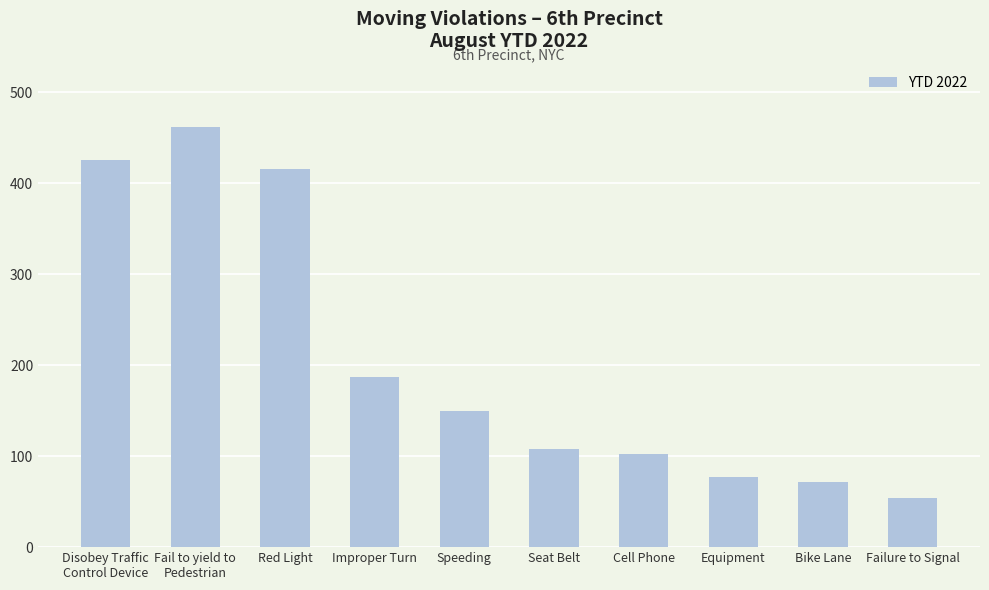

True or false: the data shows 150 at Speeding.

True